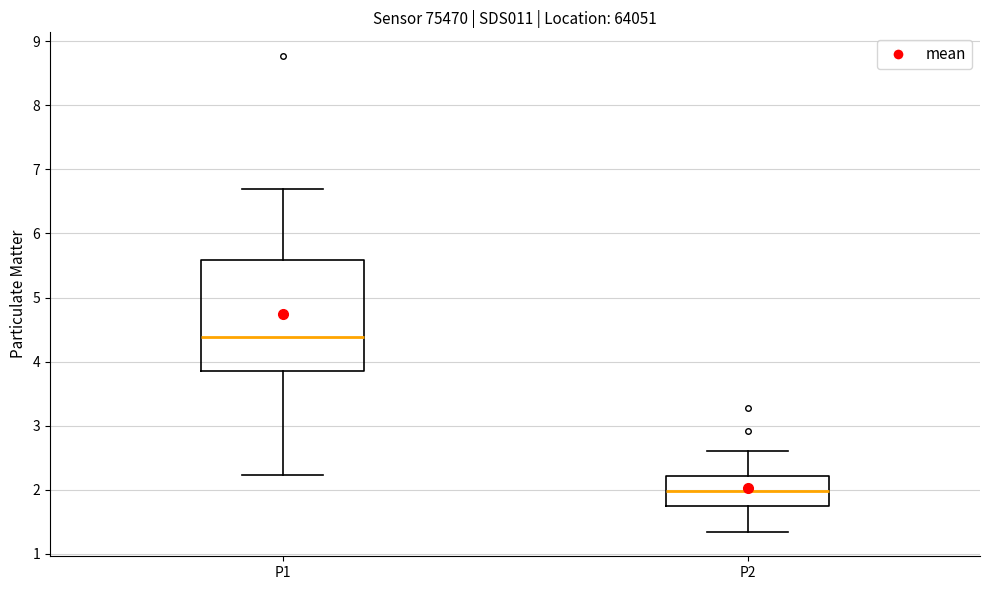

Which box has the lowest median line?

P2